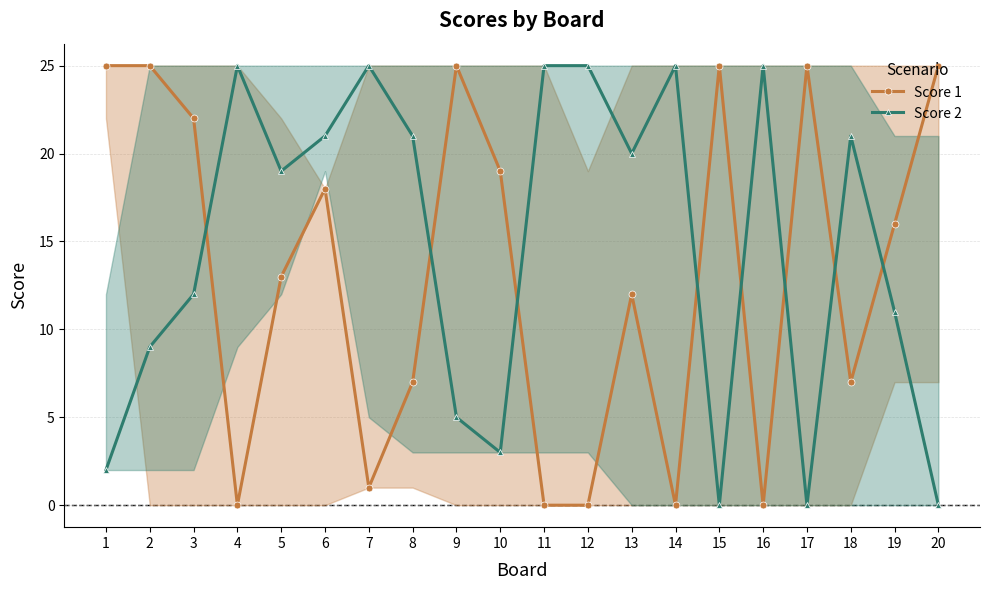

At 18, list the series in order from largest to smallest.

Score 2, Score 1